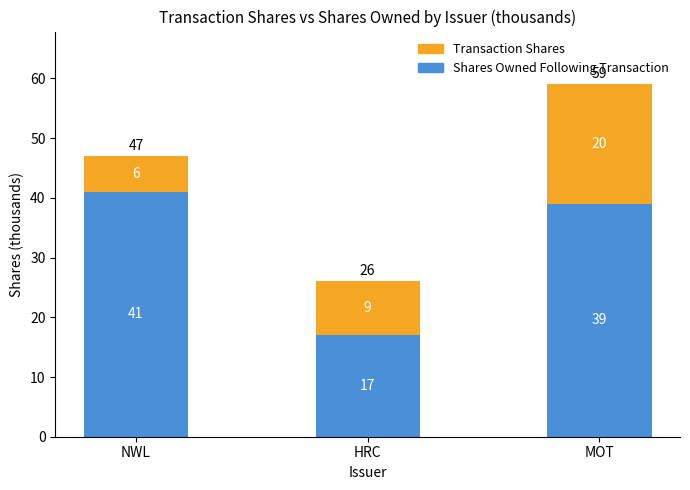

At which label is Shares Owned Following Transaction closest to 29?

MOT